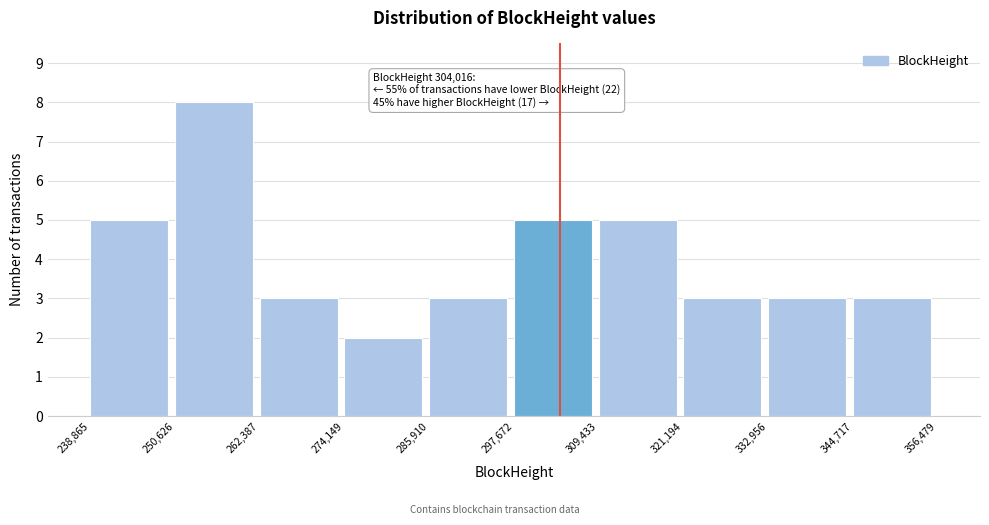

Which range on the x-axis has the tallest bar?

250,626 to 262,387